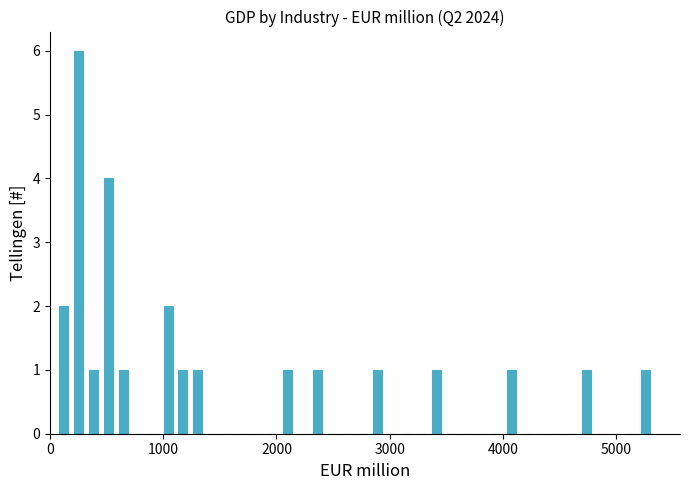

Read against the x-axis, roughly where is the centre of the tallest bar?

300